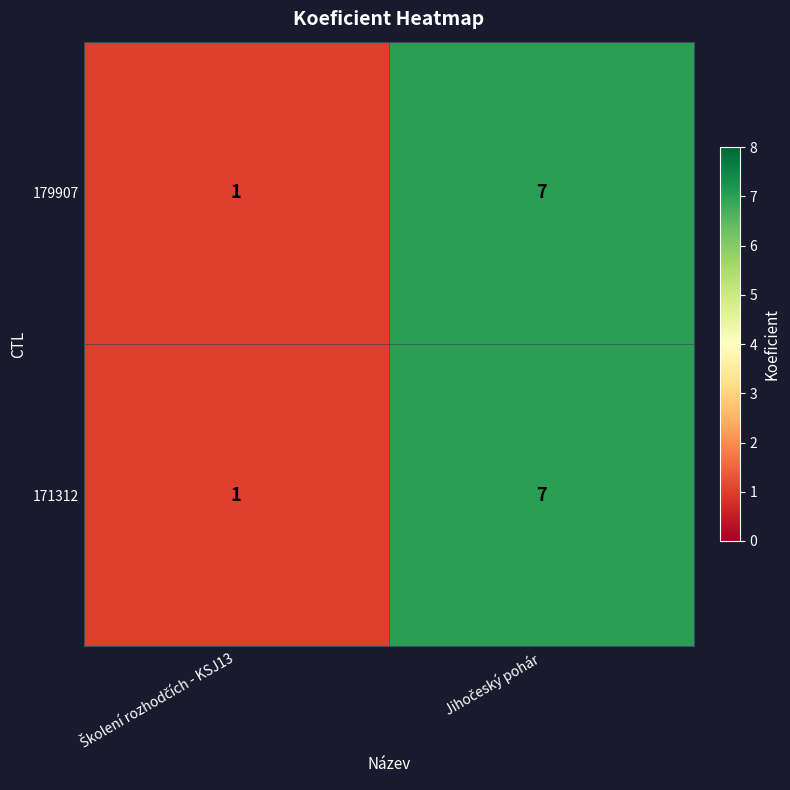

What is the sum of all 171312 values?

8